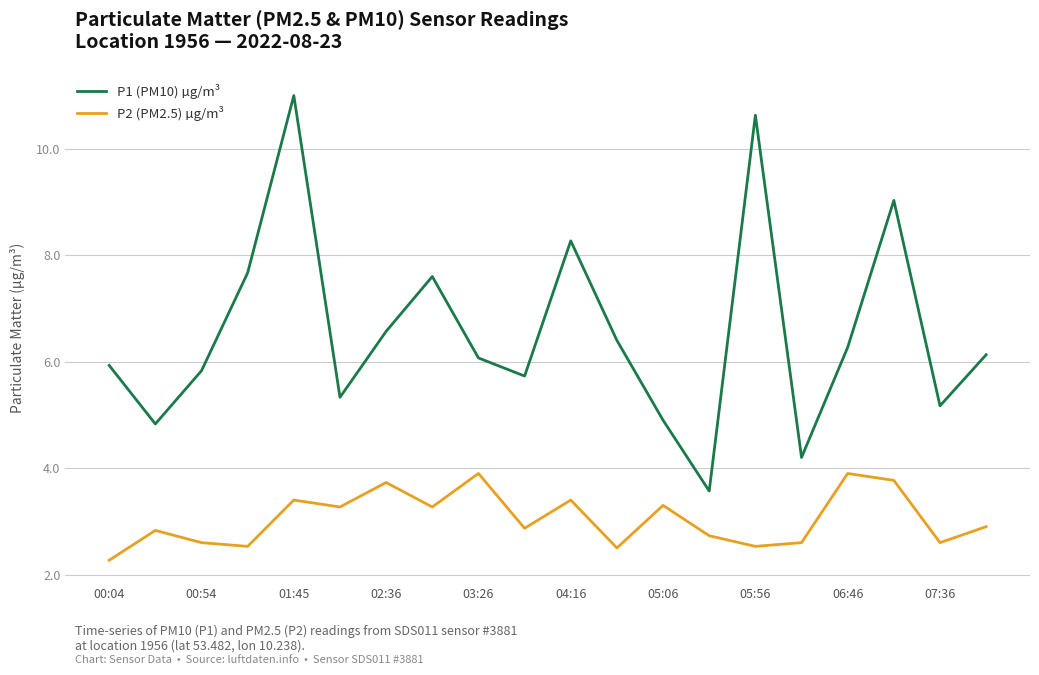

Count the number of data series in this chart.

2